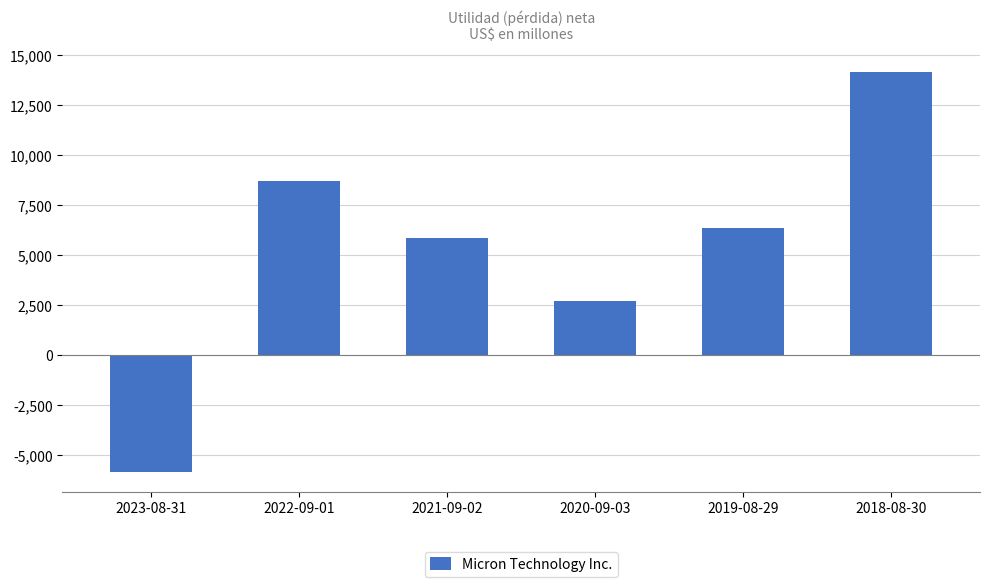

How many negative values are there?

1